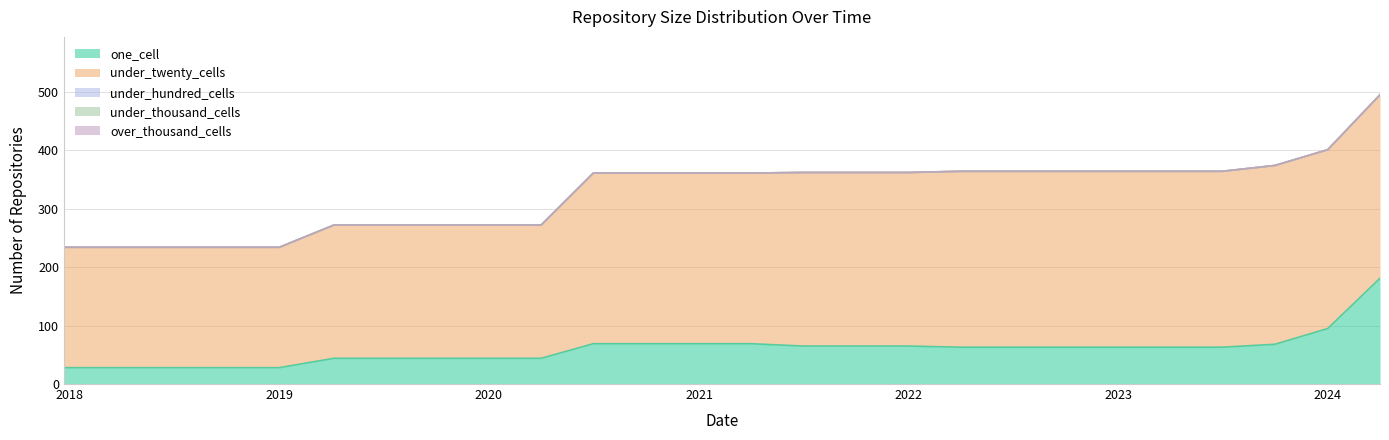

Between 2018-07-11 and 2023-01-01, which series saw the biggest shift?

under_twenty_cells